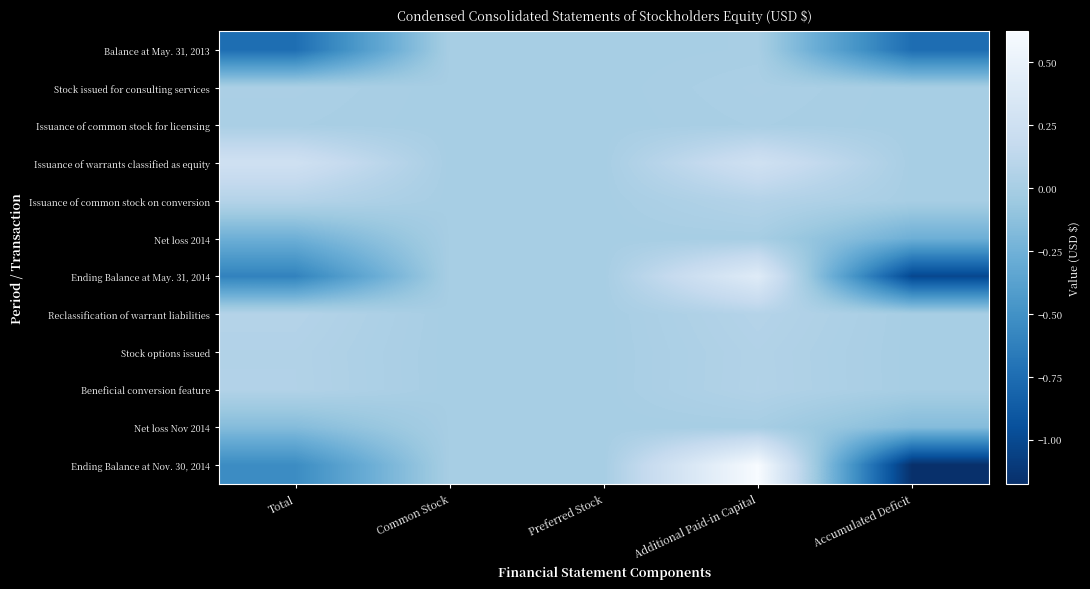

Reading left to right, what are all the values shown in this chart?

Balance at May. 31, 2013: Total=-7421638	Common Stock=10000	Preferred Stock=0	Additional Paid-in Capital=64997	Accumulated Deficit=-7496635
Stock issued for consulting services: Total=215711	Common Stock=190	Preferred Stock=0	Additional Paid-in Capital=215521	Accumulated Deficit=0
Issuance of common stock for licensing: Total=133333	Common Stock=167	Preferred Stock=0	Additional Paid-in Capital=133166	Accumulated Deficit=0
Issuance of warrants classified as equity: Total=2609256	Common Stock=0	Preferred Stock=0	Additional Paid-in Capital=2609256	Accumulated Deficit=0
Issuance of common stock on conversion: Total=735000	Common Stock=735	Preferred Stock=0	Additional Paid-in Capital=734265	Accumulated Deficit=0
Net loss 2014: Total=-2641473	Common Stock=0	Preferred Stock=0	Additional Paid-in Capital=0	Accumulated Deficit=-2641473
Ending Balance at May. 31, 2014: Total=-6054299	Common Stock=12586	Preferred Stock=201	Additional Paid-in Capital=4071022	Accumulated Deficit=-10138108
Reclassification of warrant liabilities: Total=755199	Common Stock=0	Preferred Stock=0	Additional Paid-in Capital=755199	Accumulated Deficit=0
Stock options issued: Total=608802	Common Stock=0	Preferred Stock=0	Additional Paid-in Capital=608802	Accumulated Deficit=0
Beneficial conversion feature: Total=622636	Common Stock=0	Preferred Stock=0	Additional Paid-in Capital=622636	Accumulated Deficit=0
Net loss Nov 2014: Total=-1624898	Common Stock=0	Preferred Stock=0	Additional Paid-in Capital=0	Accumulated Deficit=-1624898
Ending Balance at Nov. 30, 2014: Total=-5383676	Common Stock=12988	Preferred Stock=201	Additional Paid-in Capital=6241574	Accumulated Deficit=-11763006